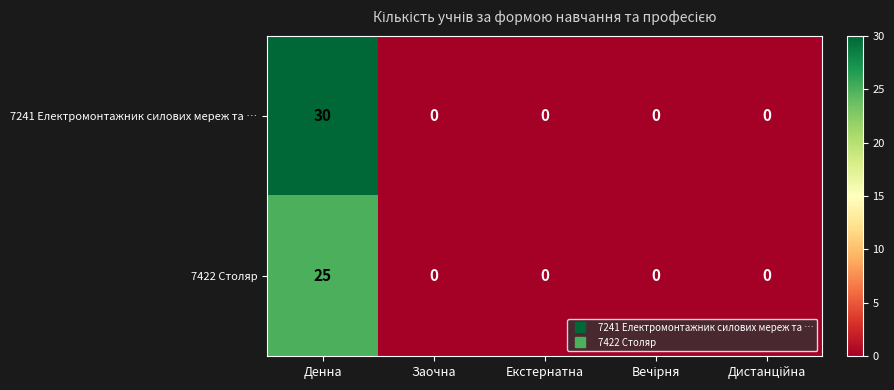

List the series in order of their overall mean, highest first.

7241 Електромонтажник силових мереж та …, 7422 Столяр